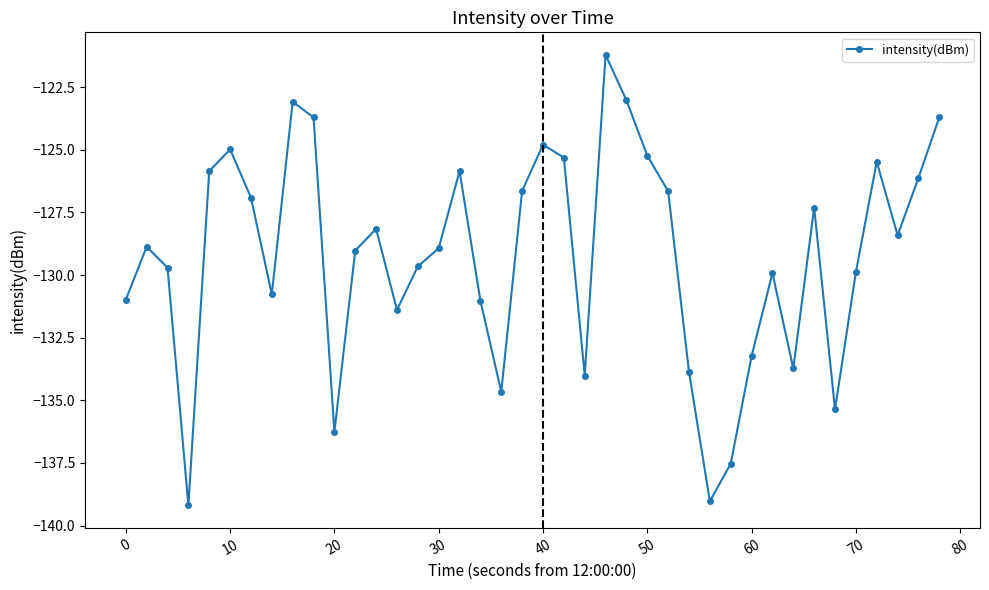

How many interior local peaks (higher than both neighbors) does the data have?

10